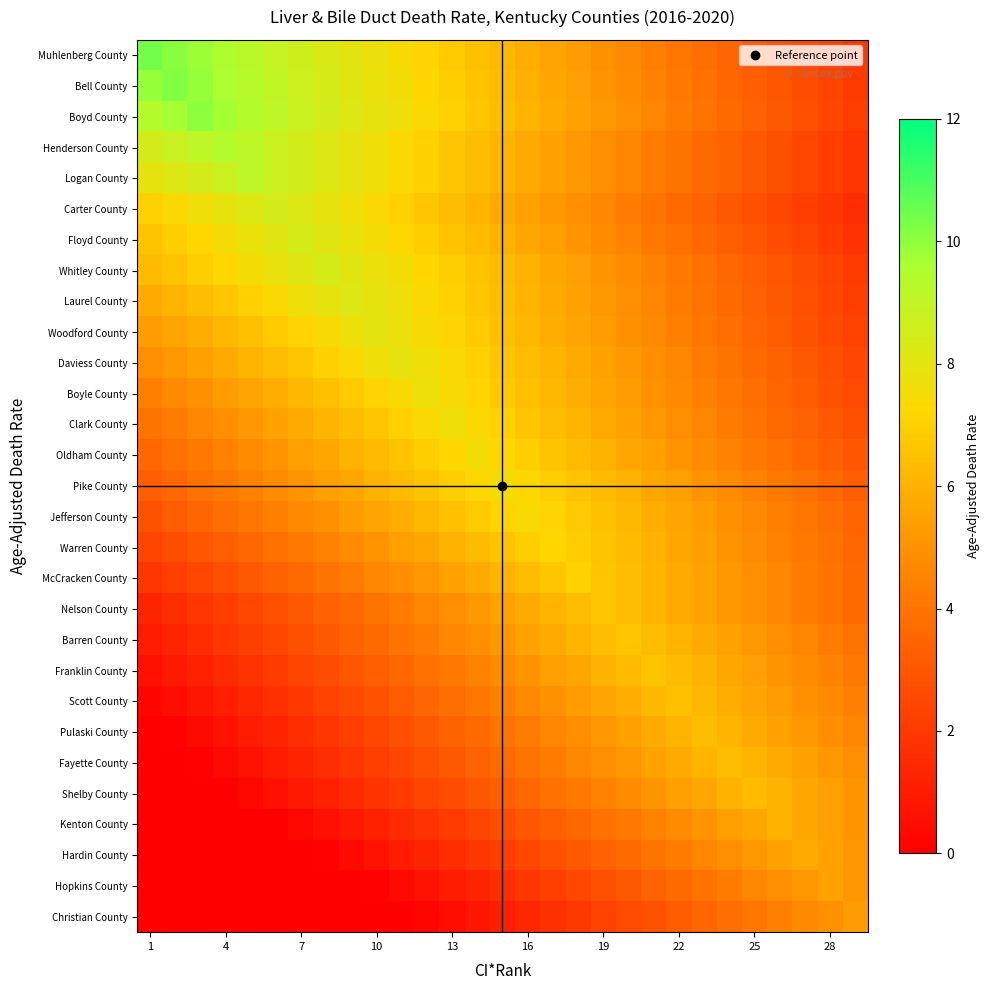

What is the maximum value shown in the chart?

10.4